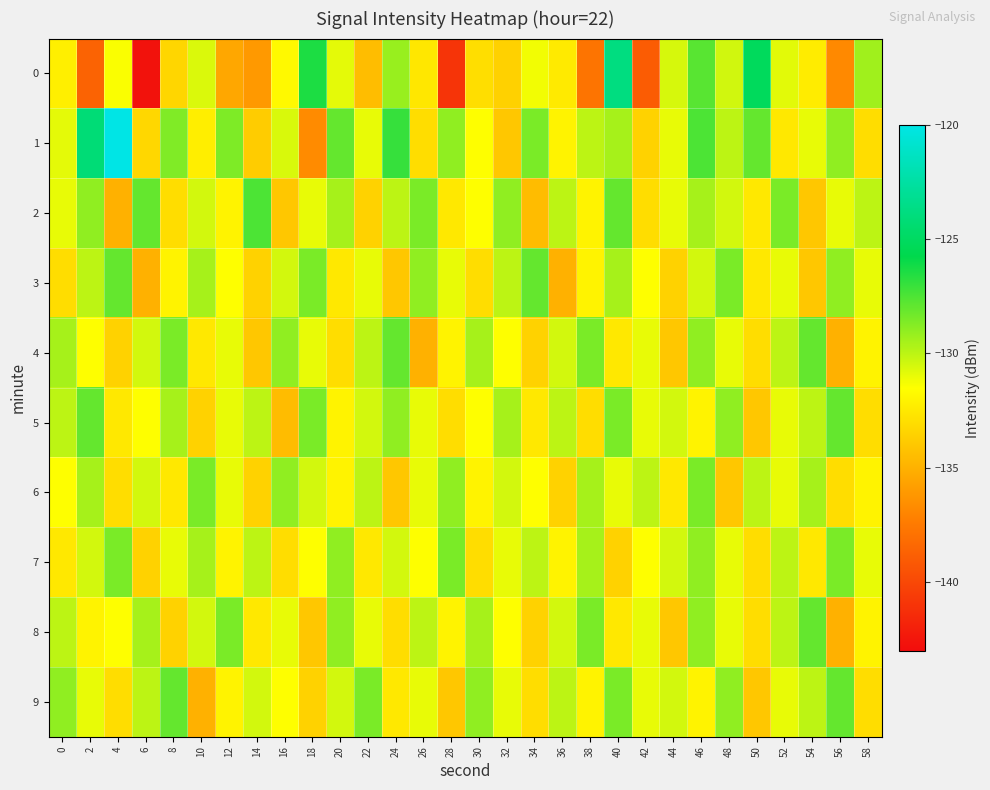

How many distinct data groups are displayed?

10